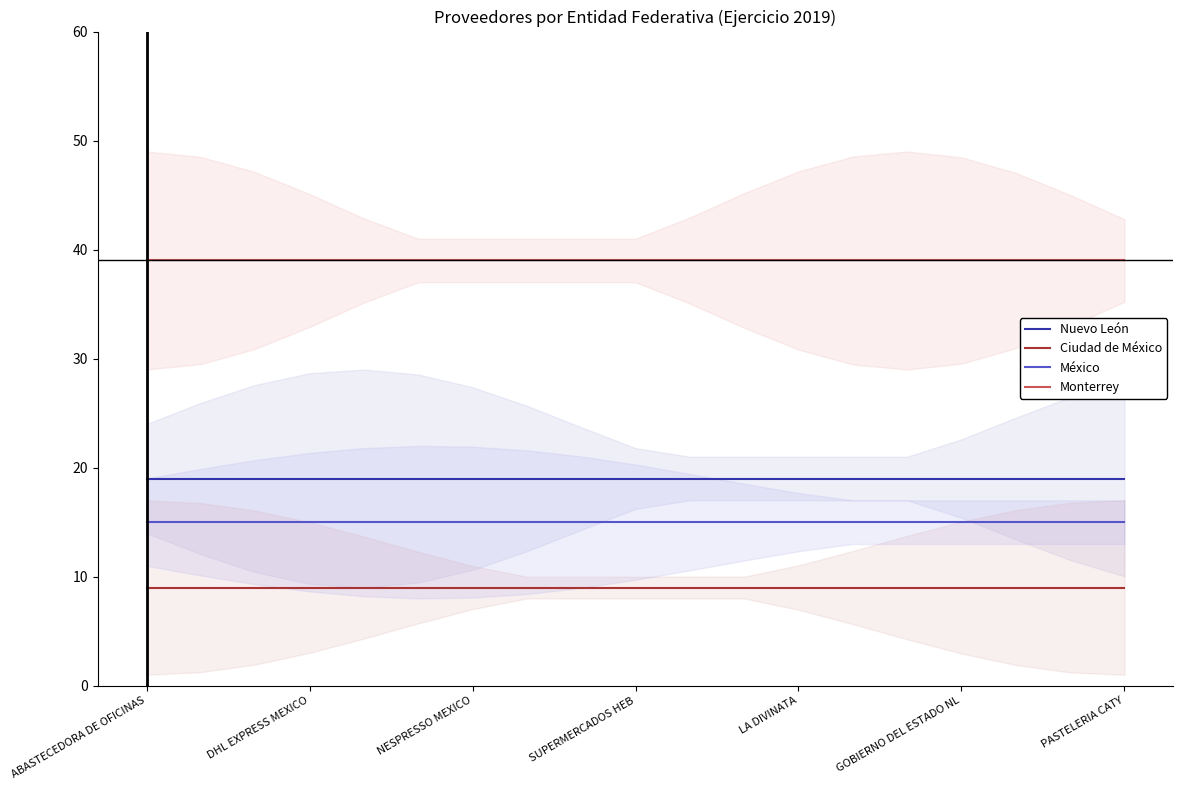

The Nuevo León series shows 12 at GOBIERNO DEL ESTADO NL. True or false?

False